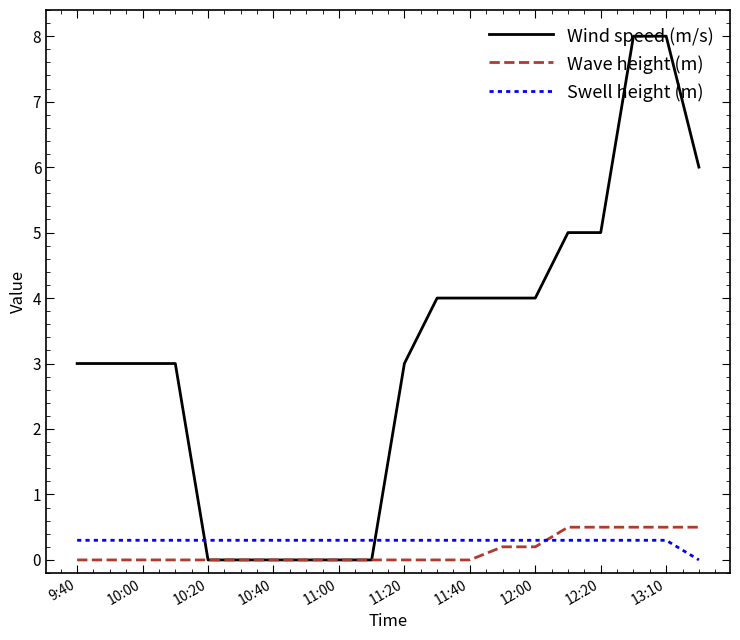

Which series has the largest range (max minus min)?

Wind speed (m/s)